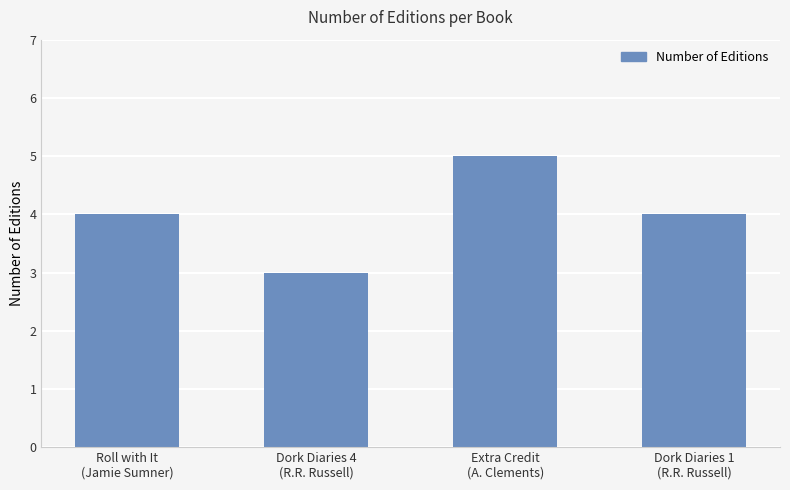

How many bars are there in total?

4